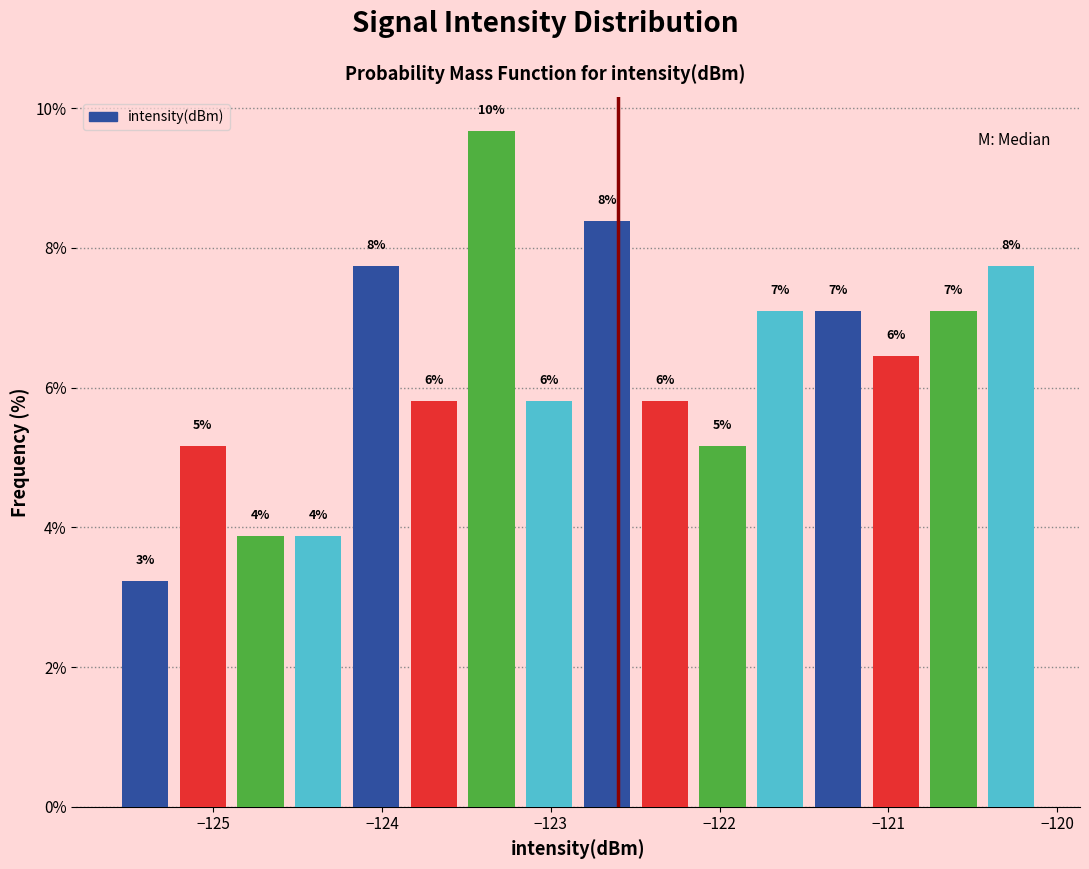

Read against the x-axis, roughly where is the centre of the tallest bar?

-123.4